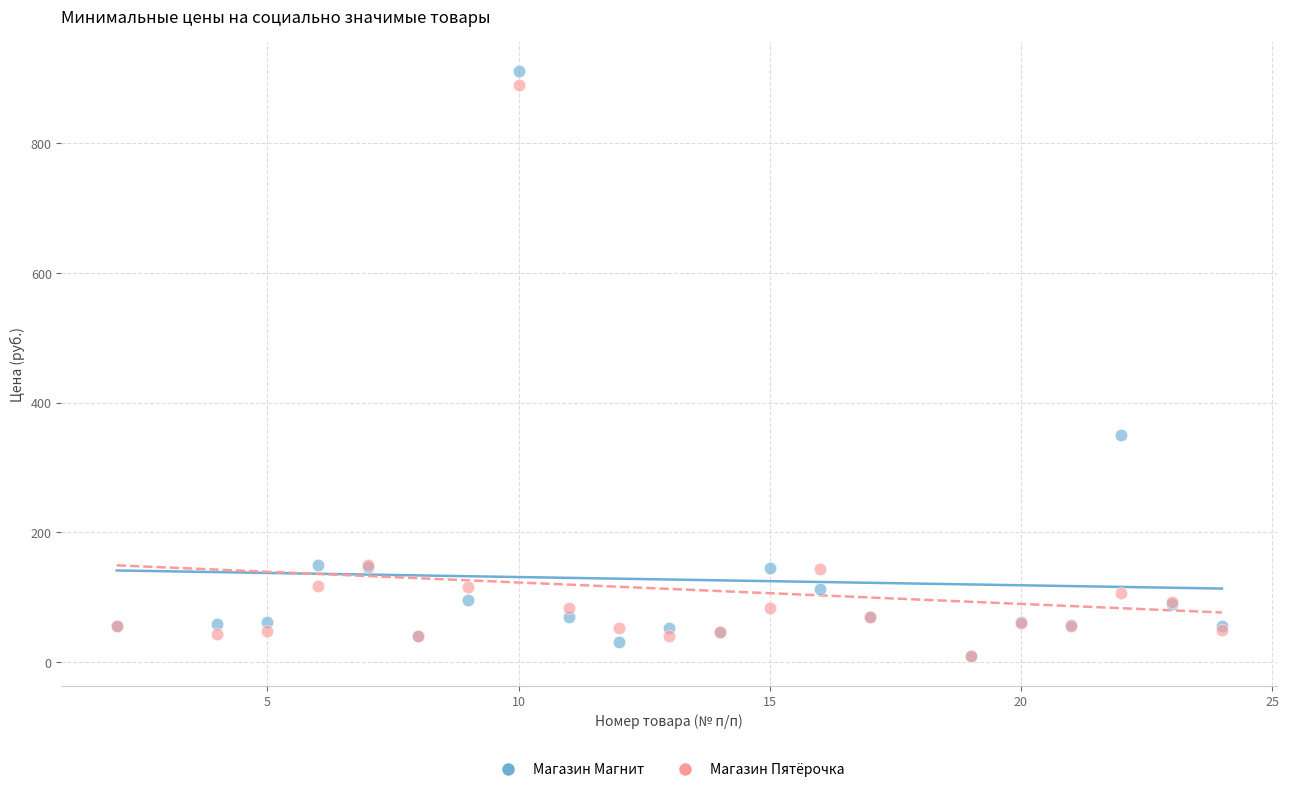

In the Магазин Магнит series, what Y value is closest to 460?

349.9